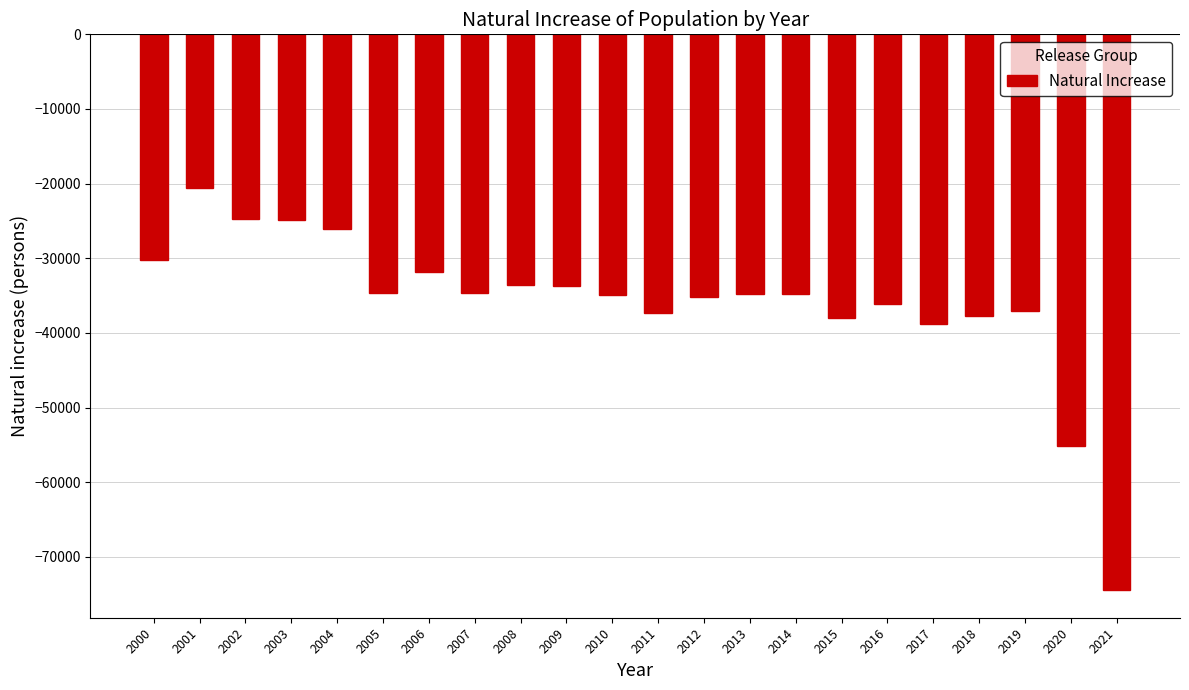

Between 2001 and 2002, which is larger?

2001